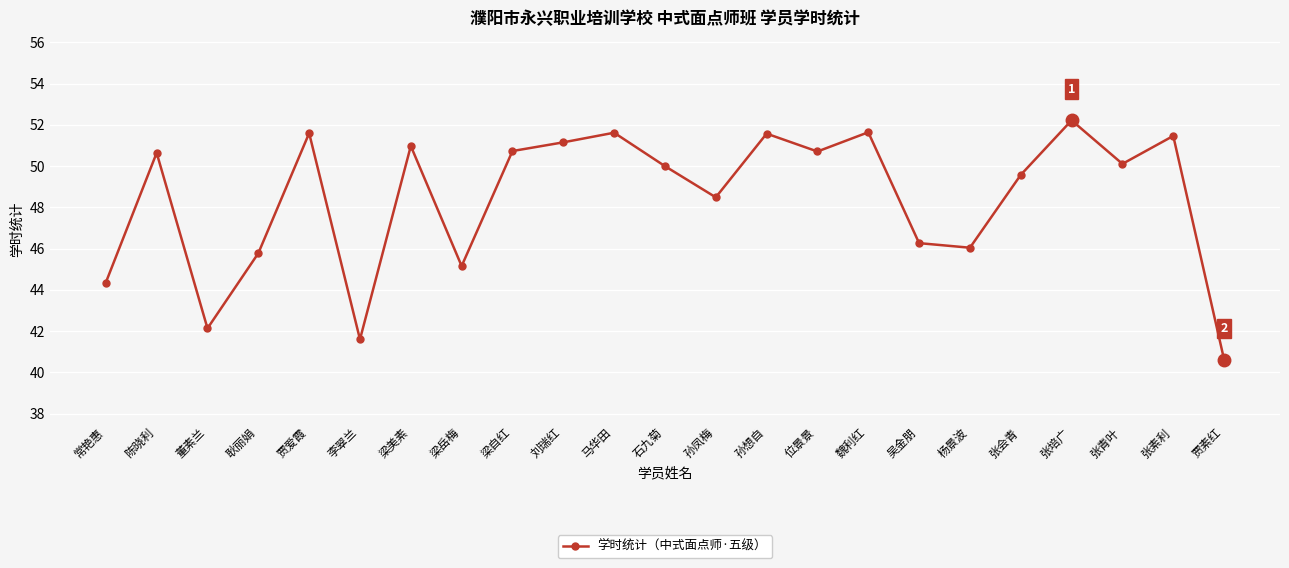

At which category does the data reach its first local valley?

董素兰